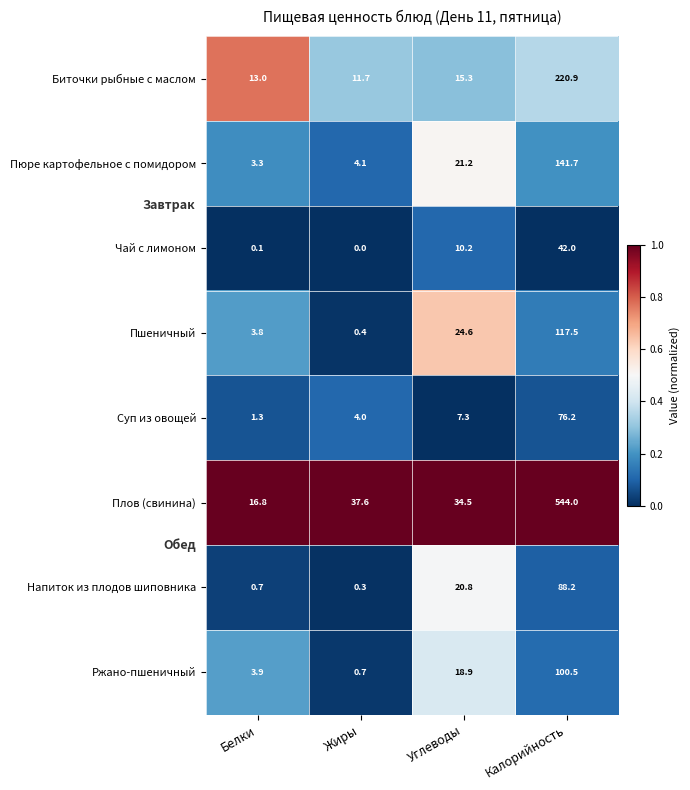

Count the number of categories in the chart.

4